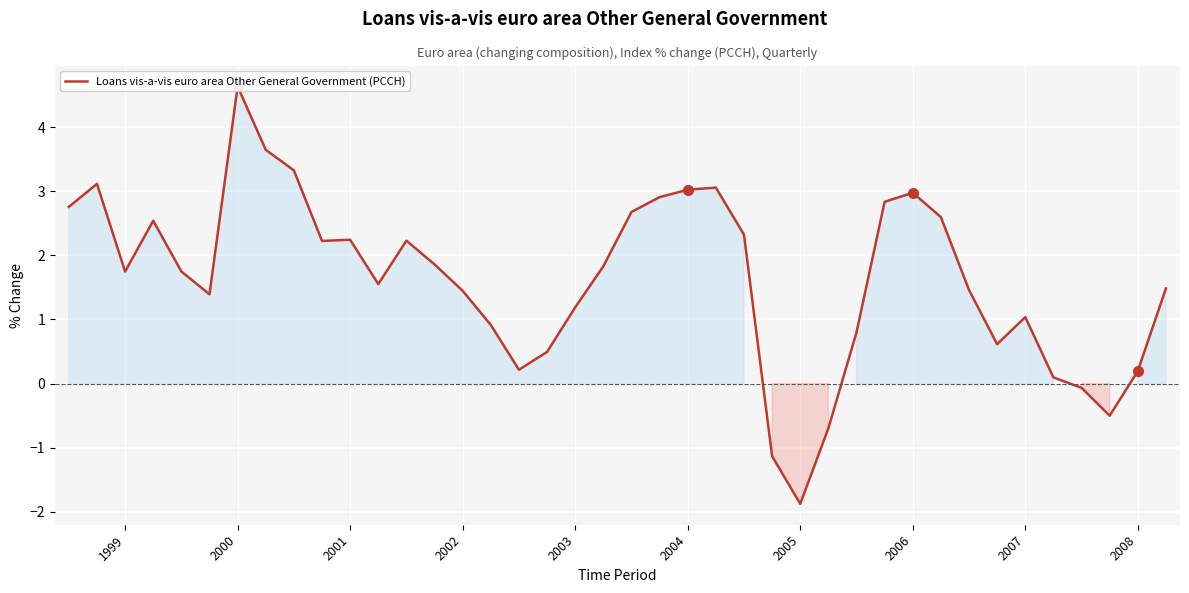

Where is the data nearest to the value 1?

2007